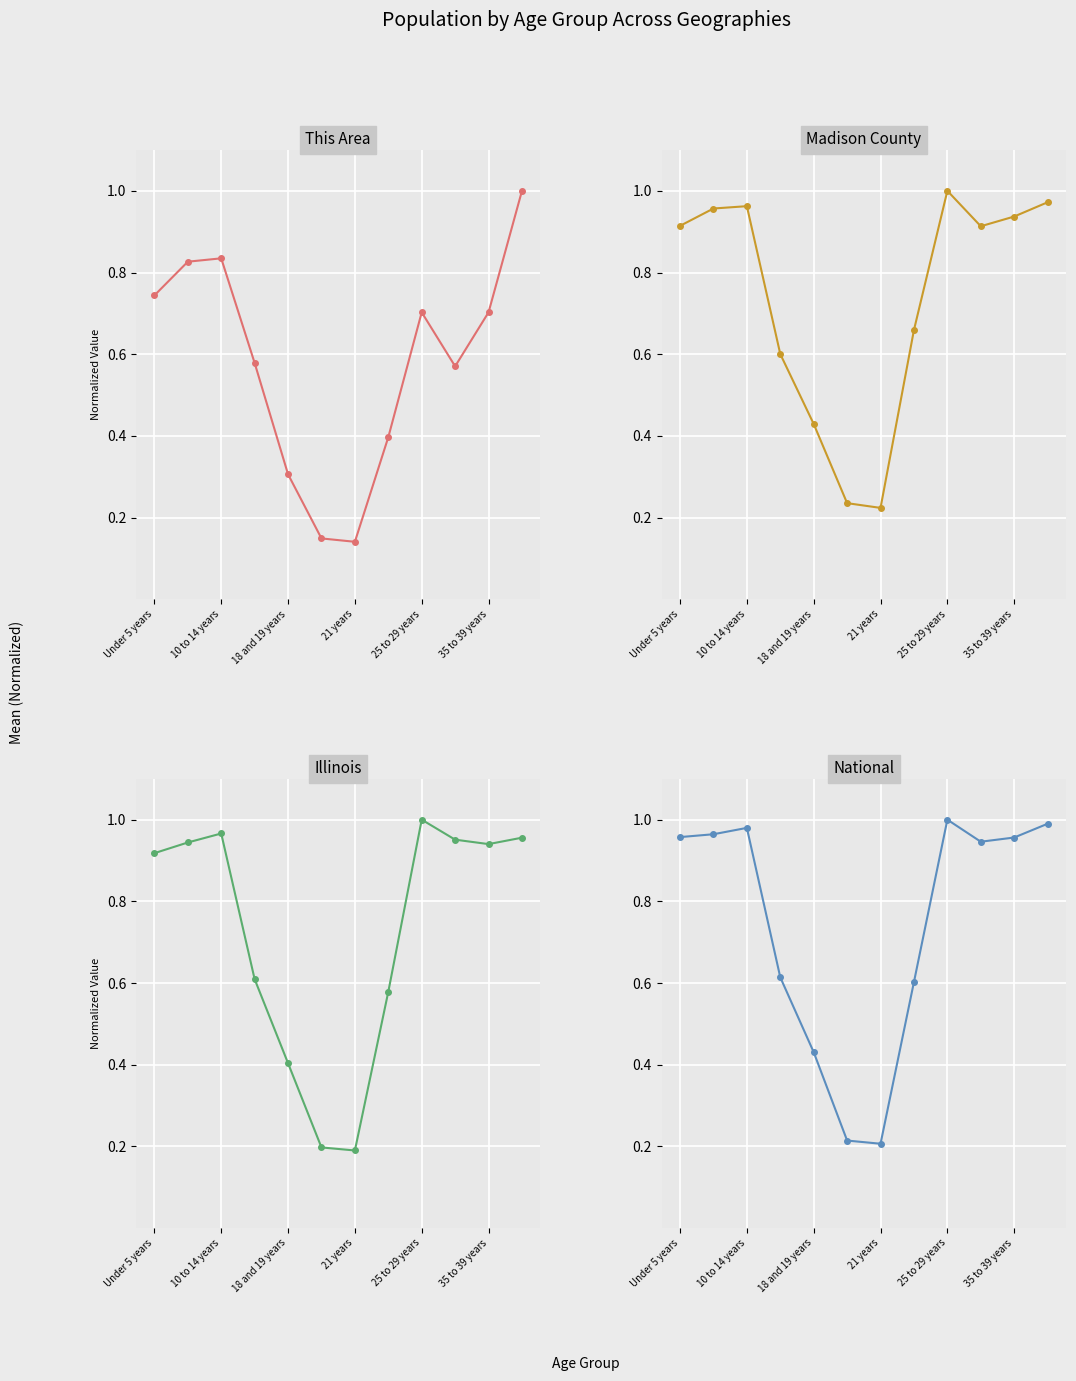

At how many categories does at least one series exceed 0?

12